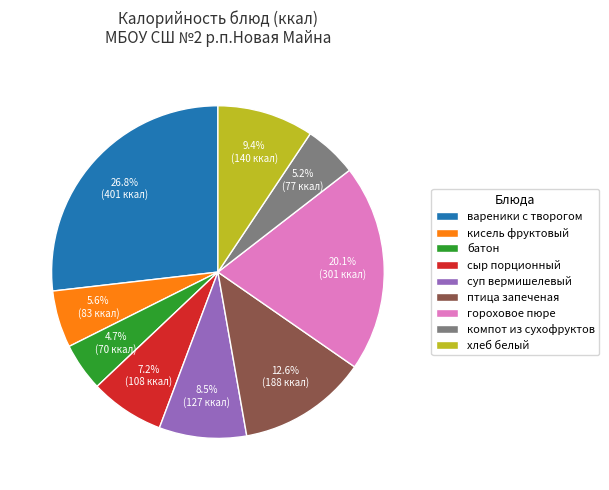

How many slices are in this pie chart?

9